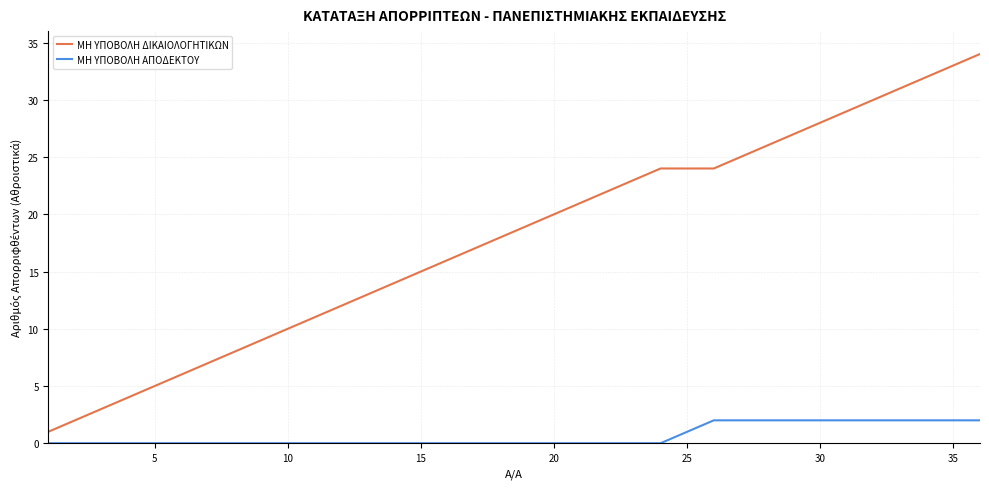

Rank the series by their maximum value, from lowest to highest.

ΜΗ ΥΠΟΒΟΛΗ ΑΠΟΔΕΚΤΟΥ, ΜΗ ΥΠΟΒΟΛΗ ΔΙΚΑΙΟΛΟΓΗΤΙΚΩΝ